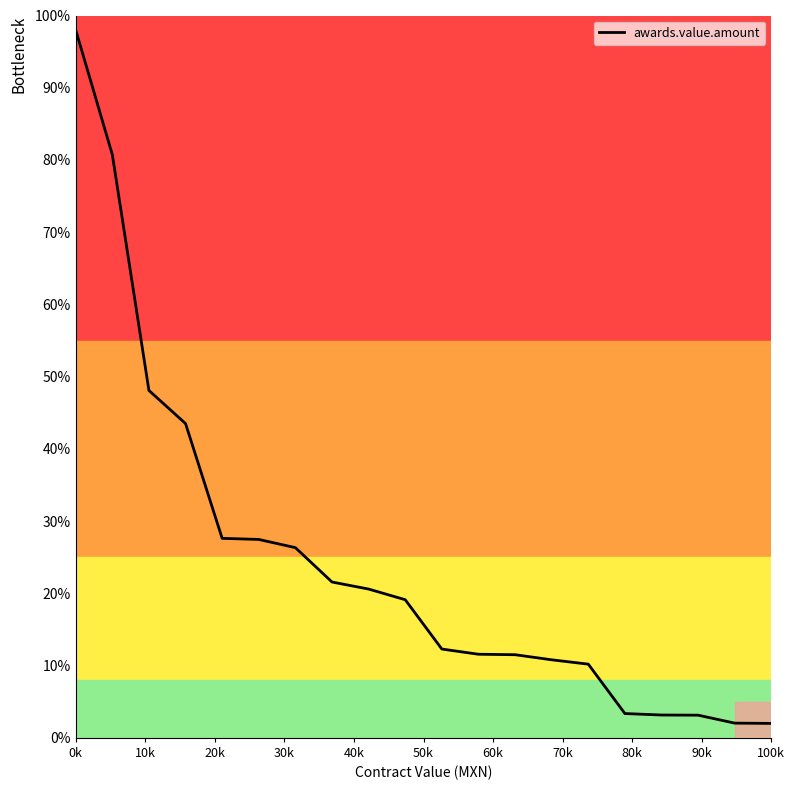

What is the difference between the maximum and minimum values?

96.0